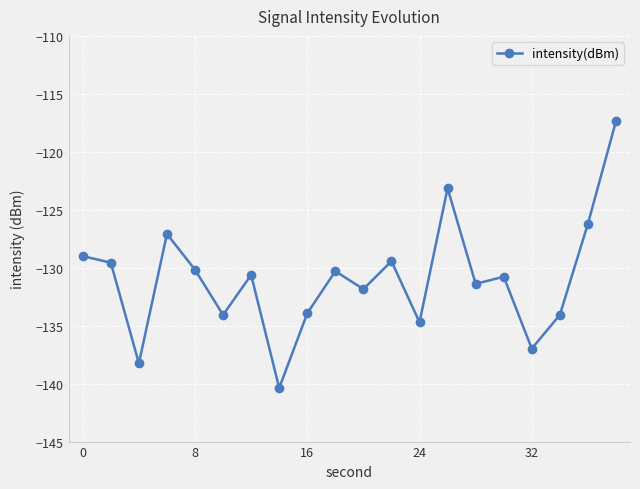

What is the minimum value shown in the chart?

-140.4